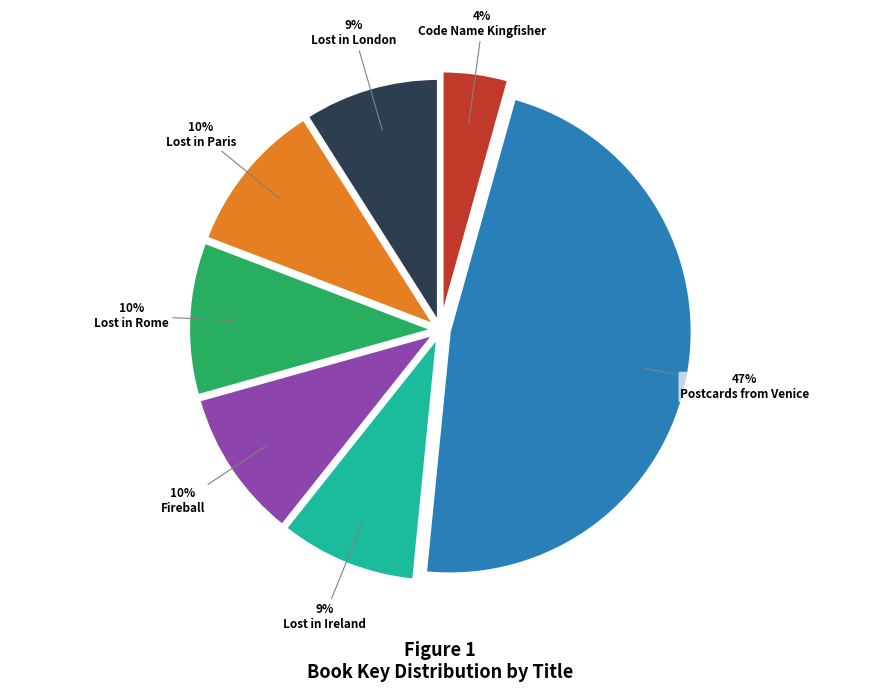

How many slices are in this pie chart?

7